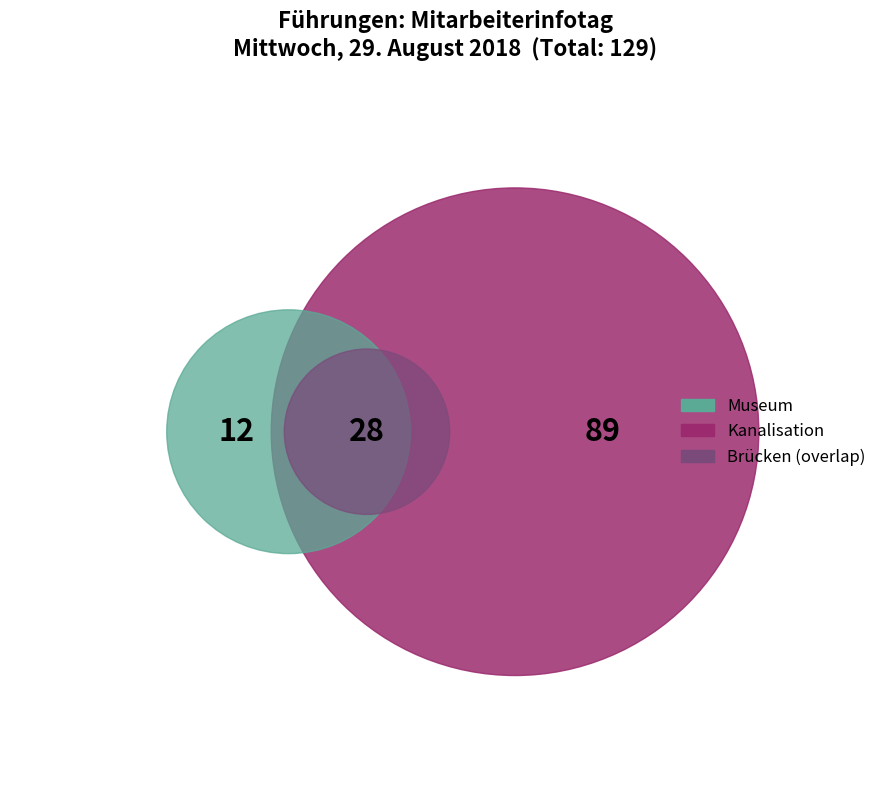

To the nearest percent, what percentage of the pie is Kanalisation?

69%